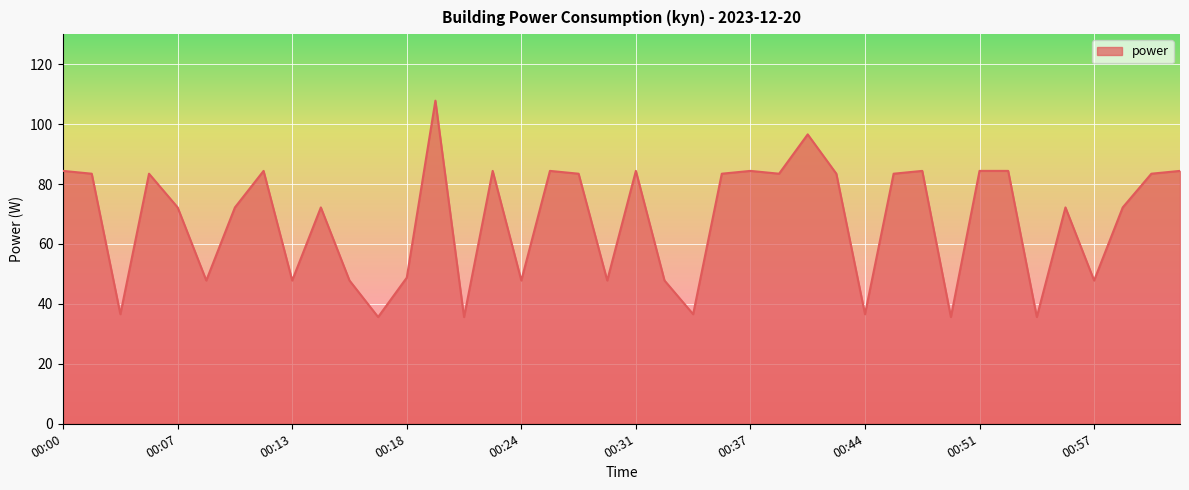

What is the greatest value displayed?

107.8